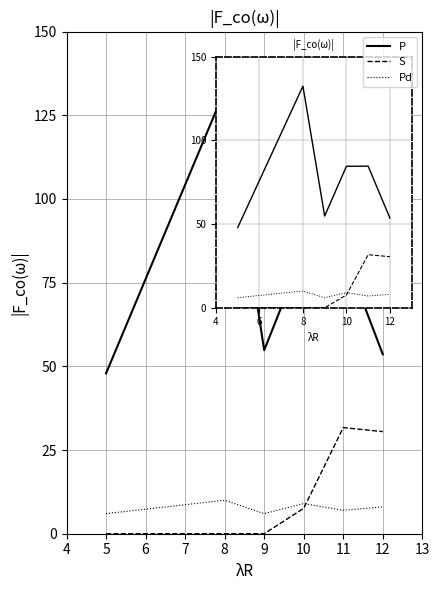

How many lines are shown in the chart?

3